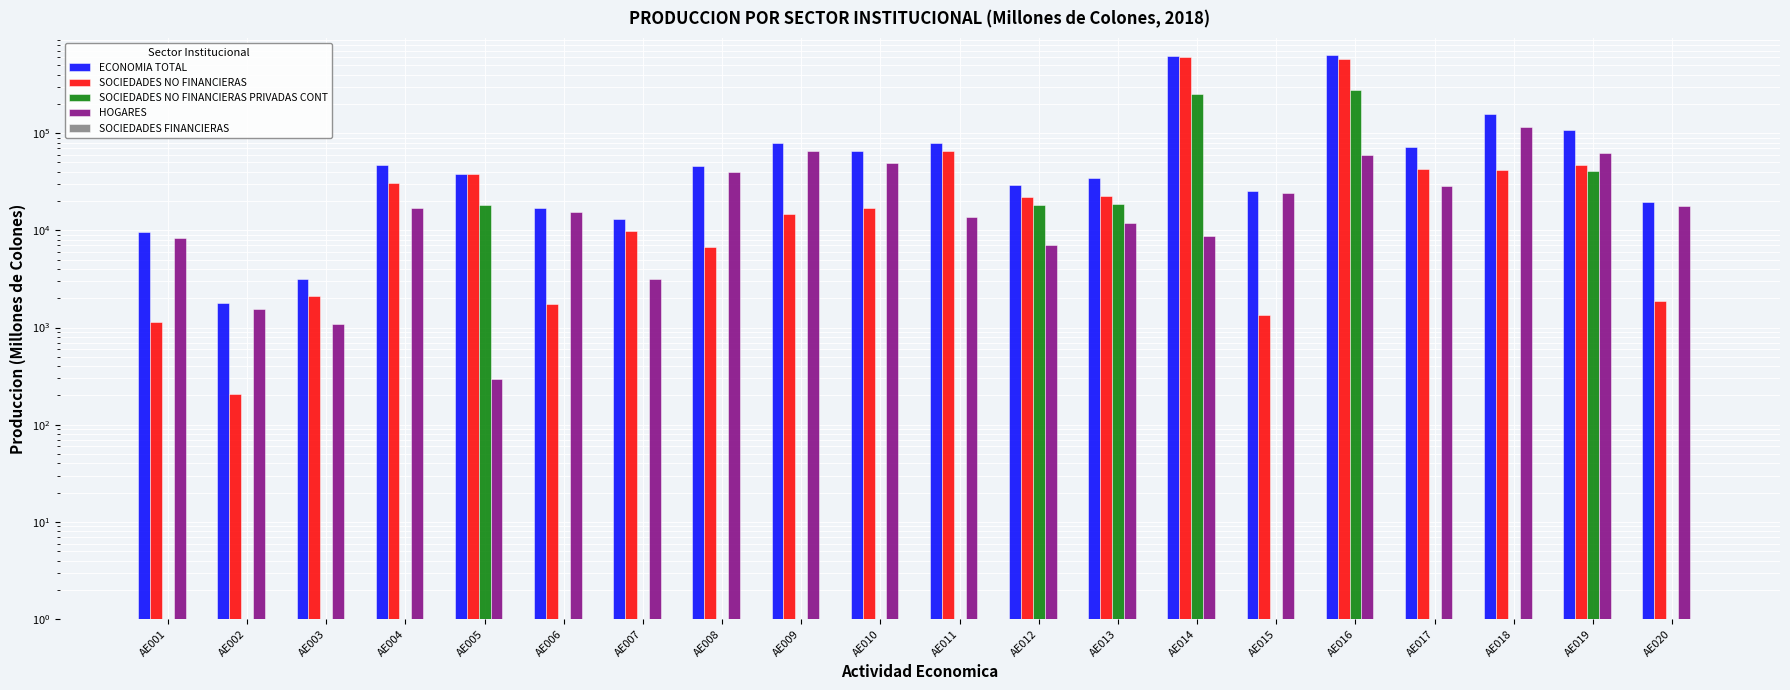

Which category has the lowest value in the HOGARES series?

AE005